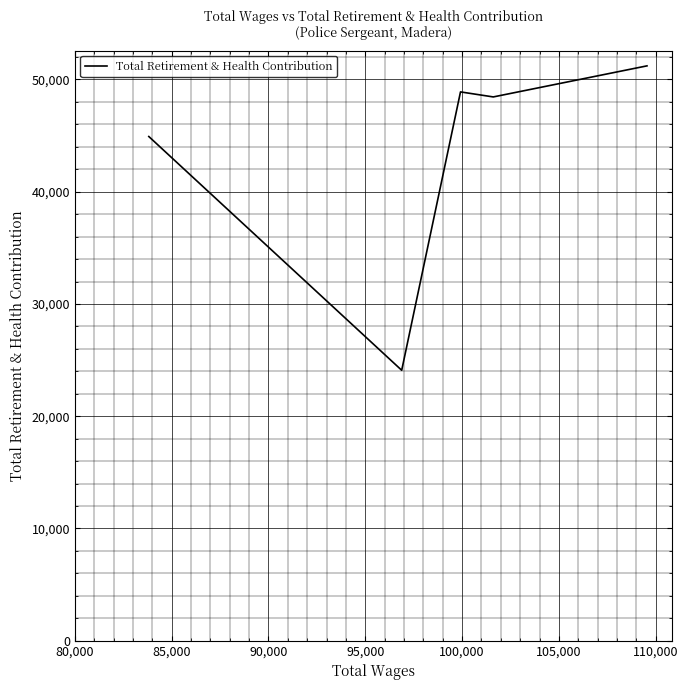

What is the difference between the second highest and second lowest values?

3975